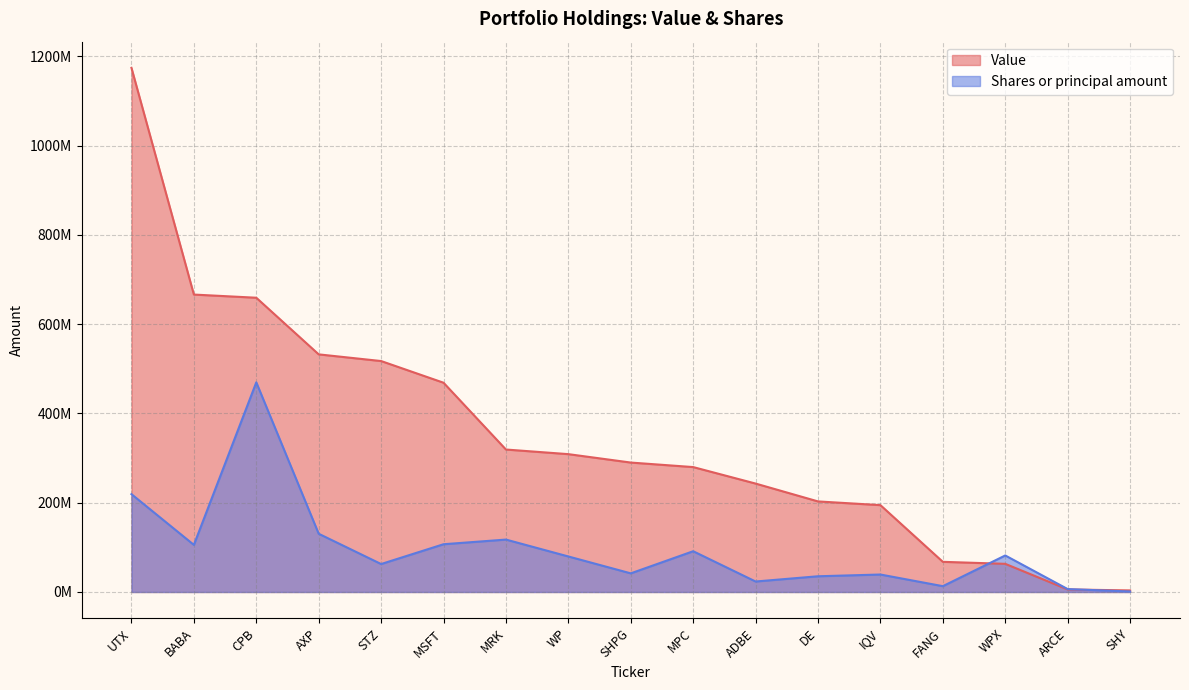

Between which two adjacent categories do Shares or principal amount and Value first intersect?

FANG and WPX